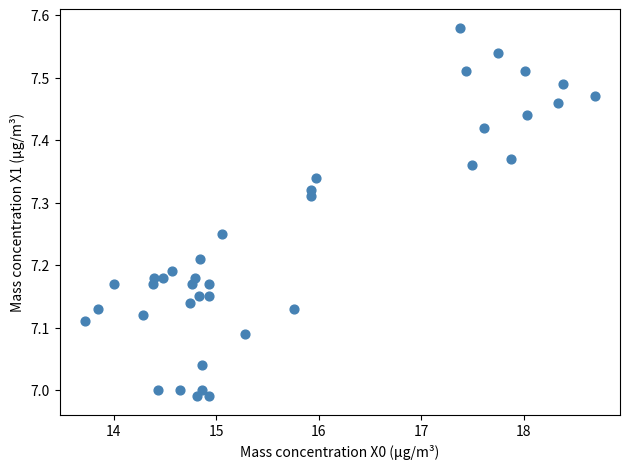

What is the range of Y values (max minus min)?

0.6